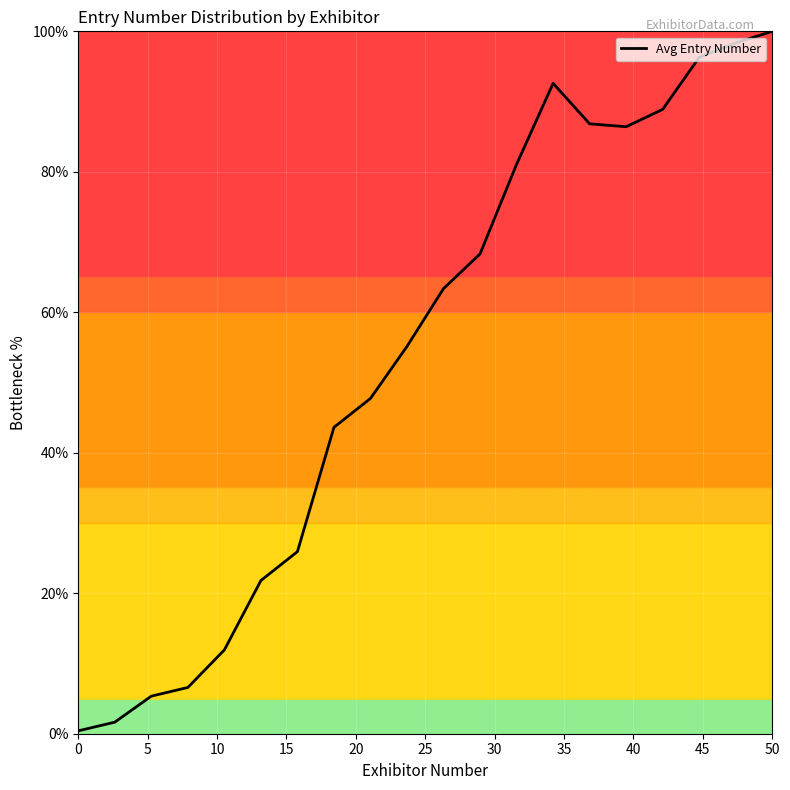

What is the average value?

54.1